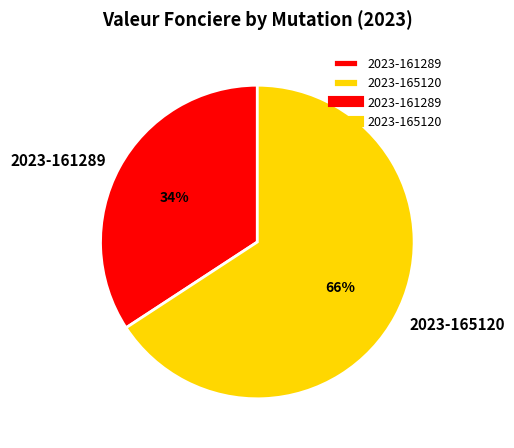

How many segments does this pie chart have?

2